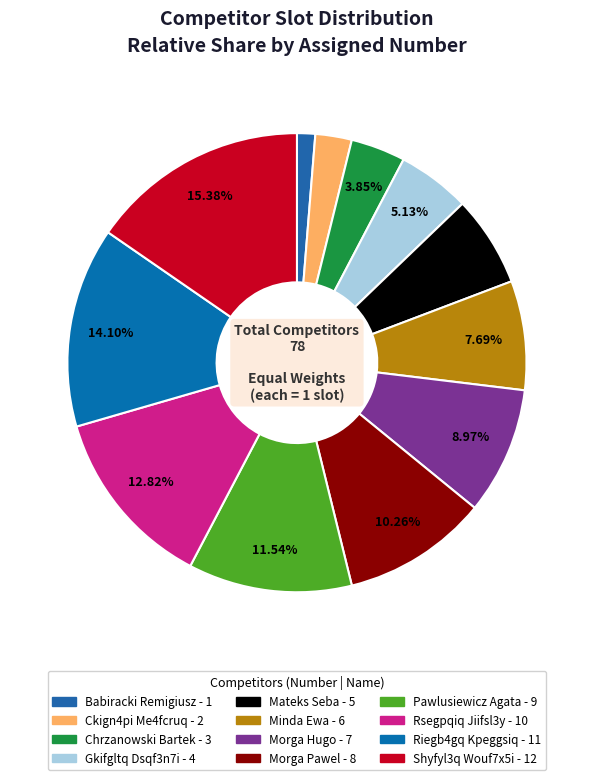

To the nearest percent, what is the combined percentage of Rsegpqiq Jiifsl3y and Morga Pawel?

23%